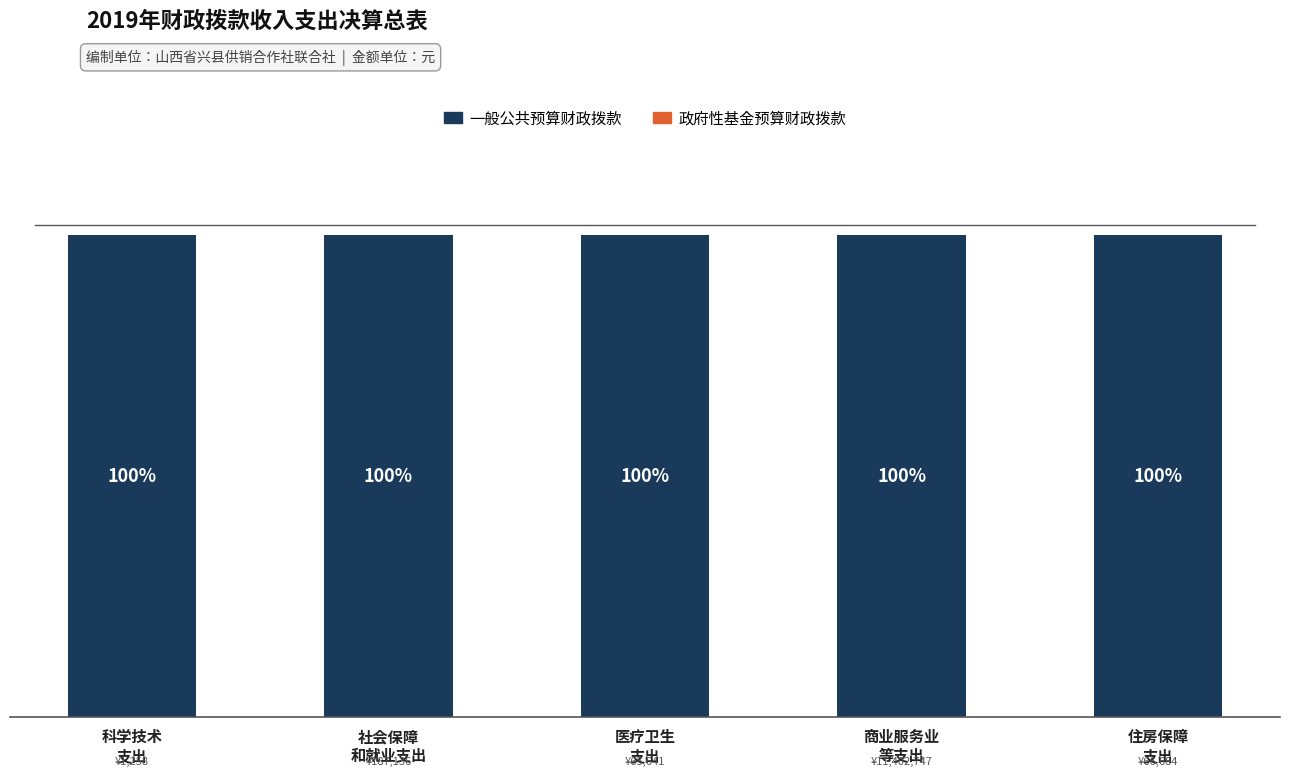

List the series in order of their overall mean, highest first.

一般公共预算财政拨款, 政府性基金预算财政拨款